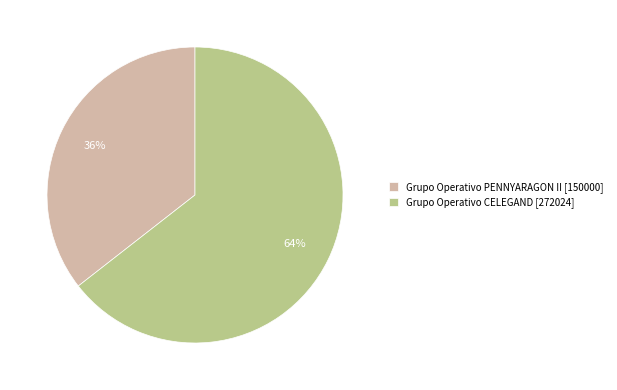

How many segments does this pie chart have?

2